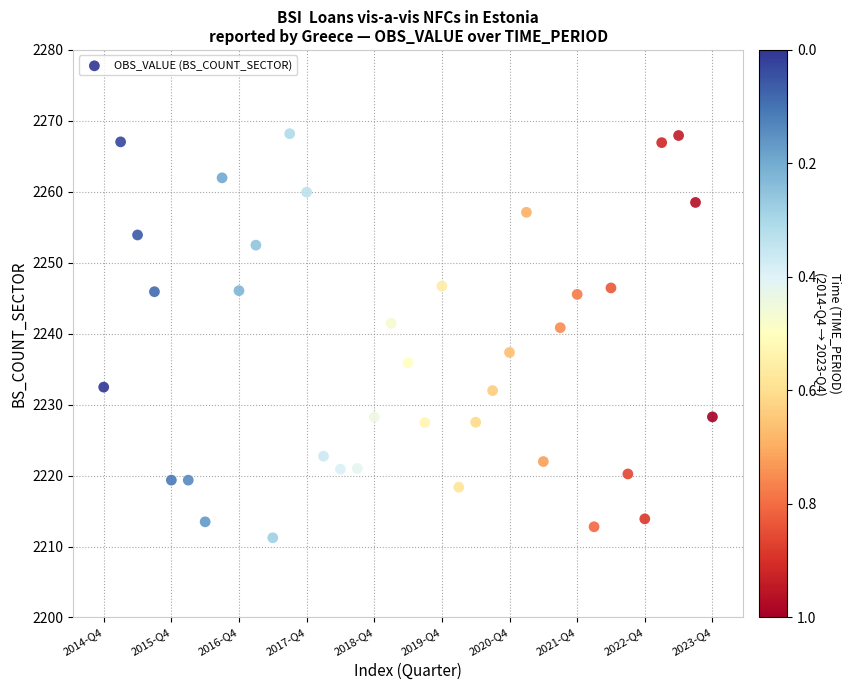

What is the range of Y values (max minus min)?

57.0